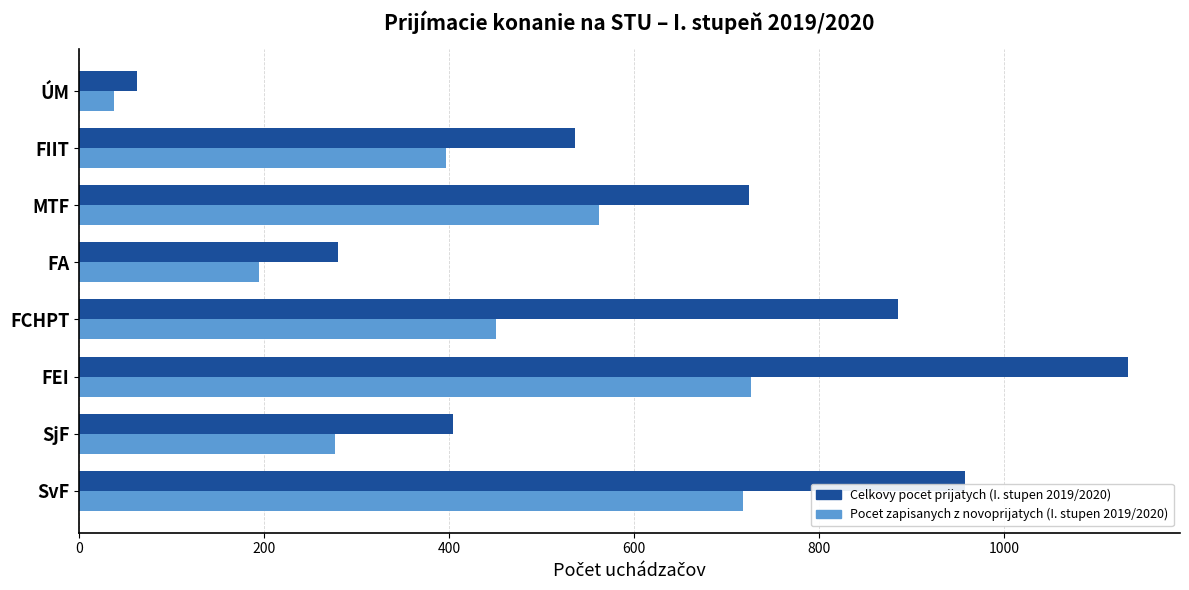

What is the maximum value for Celkovy pocet prijatych (I. stupen 2019/2020)?

1133